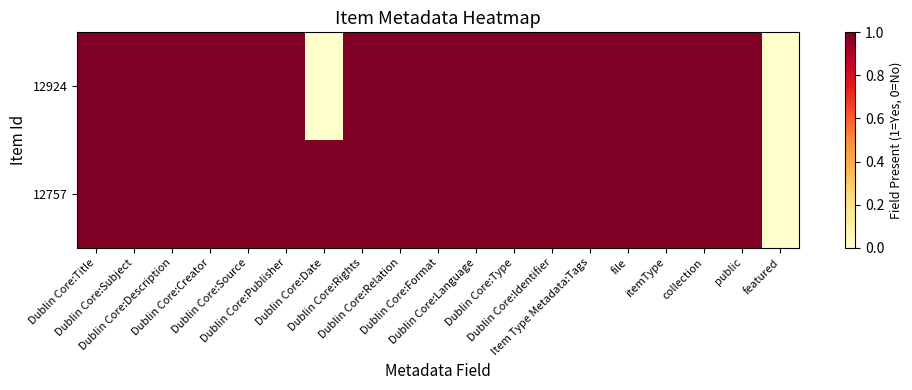

List the series in order of their peak value, highest first.

12924, 12757